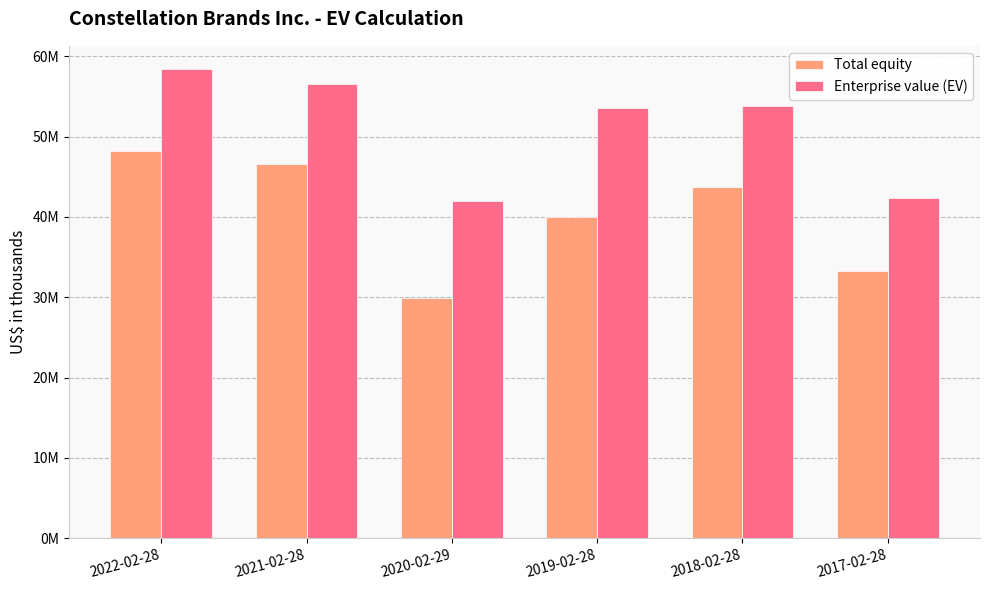

Which category has the lowest value across all series?

2020-02-29